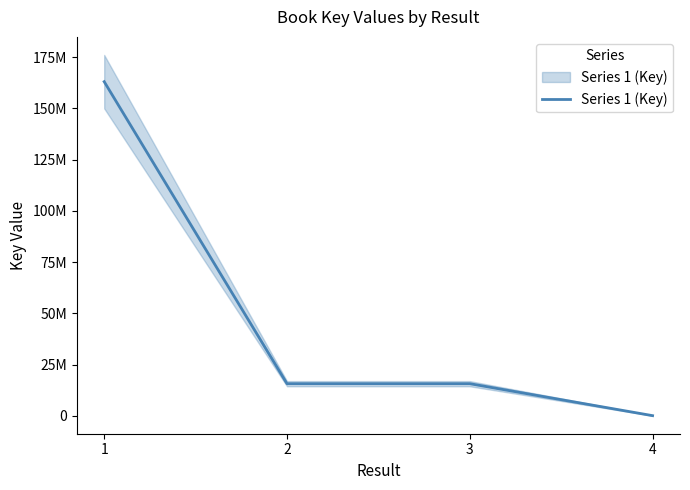

List the labels in order of value, largest first.

1, 2, 3, 4